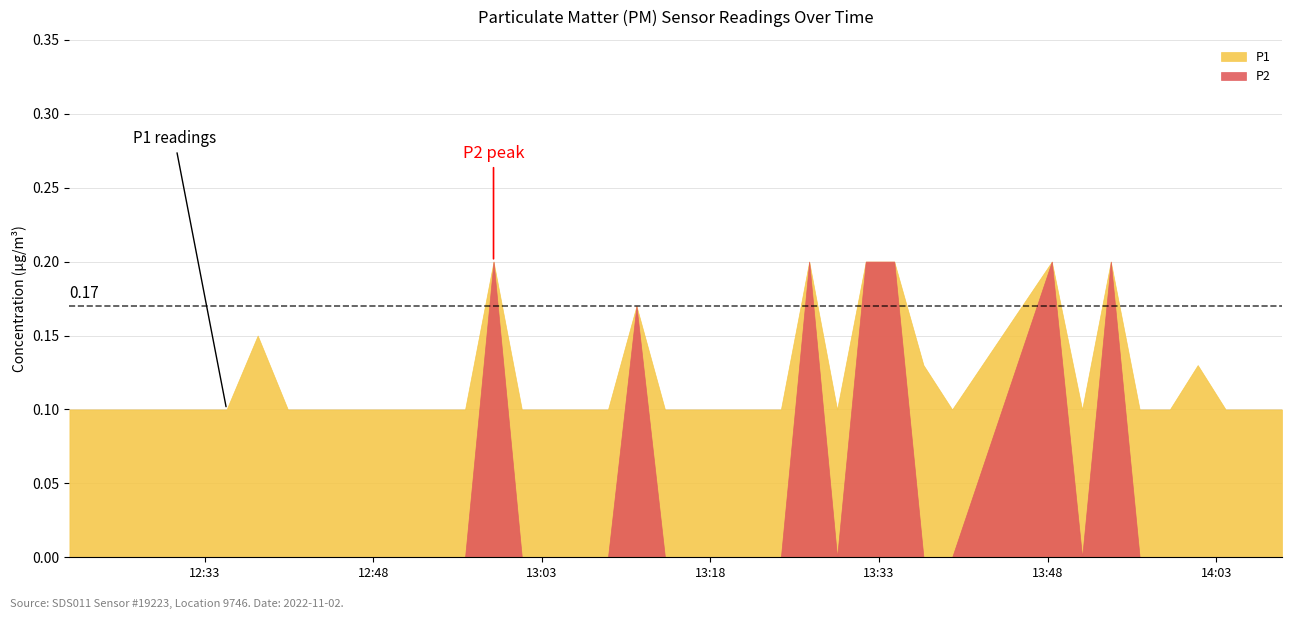

What are all the series names shown in the legend?

P1, P2